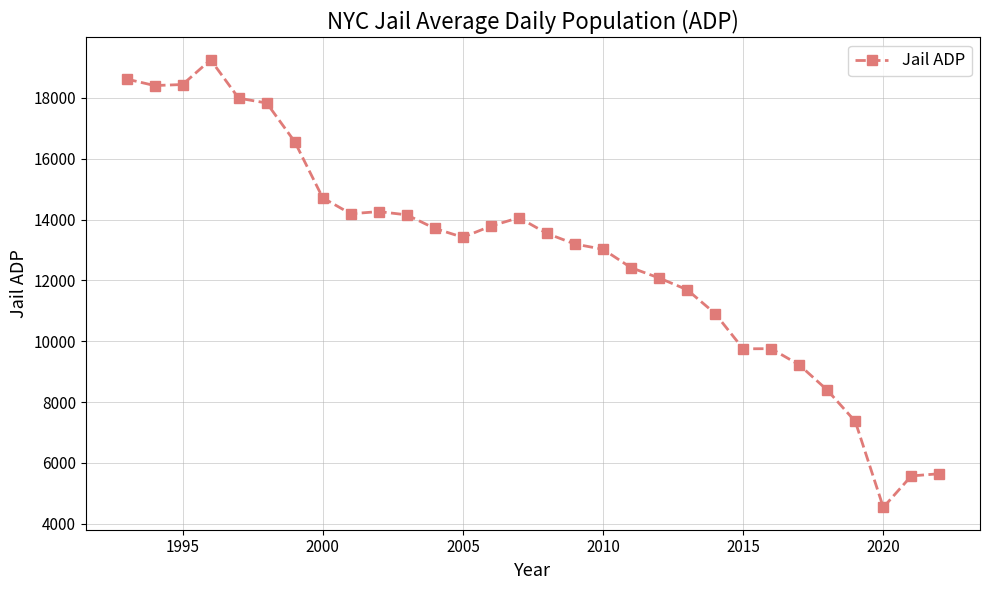

What is the value of the 4th point from the left?

19255.1